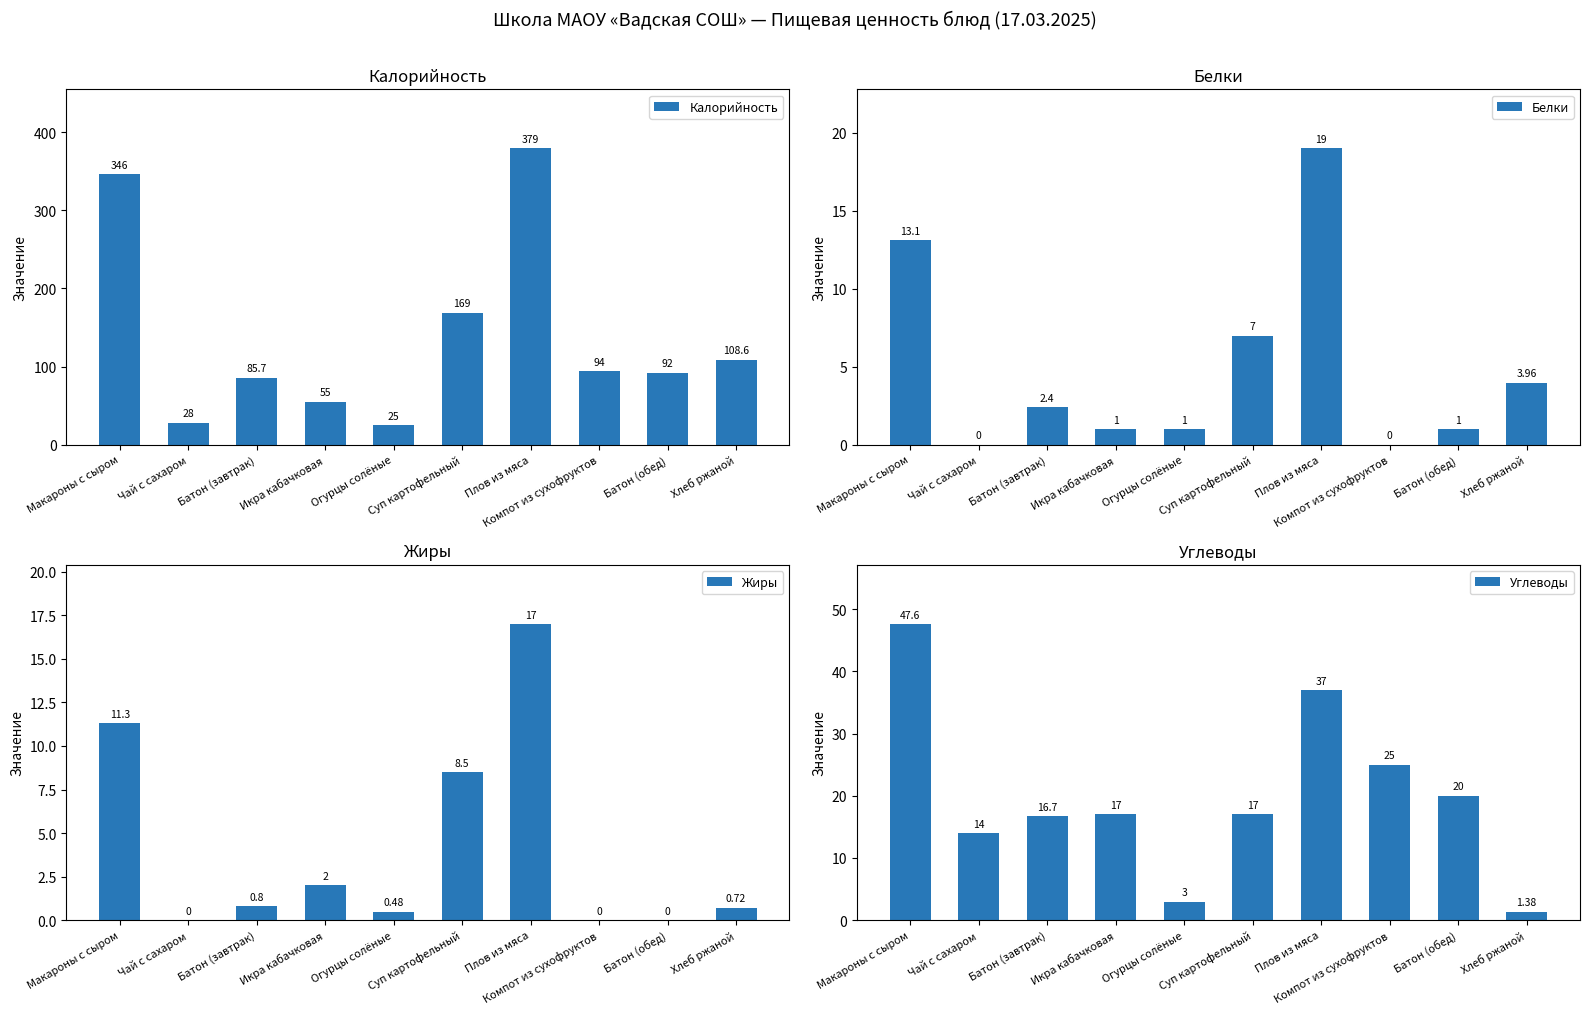

What is the label of the 6th bar from the left?

Суп картофельный